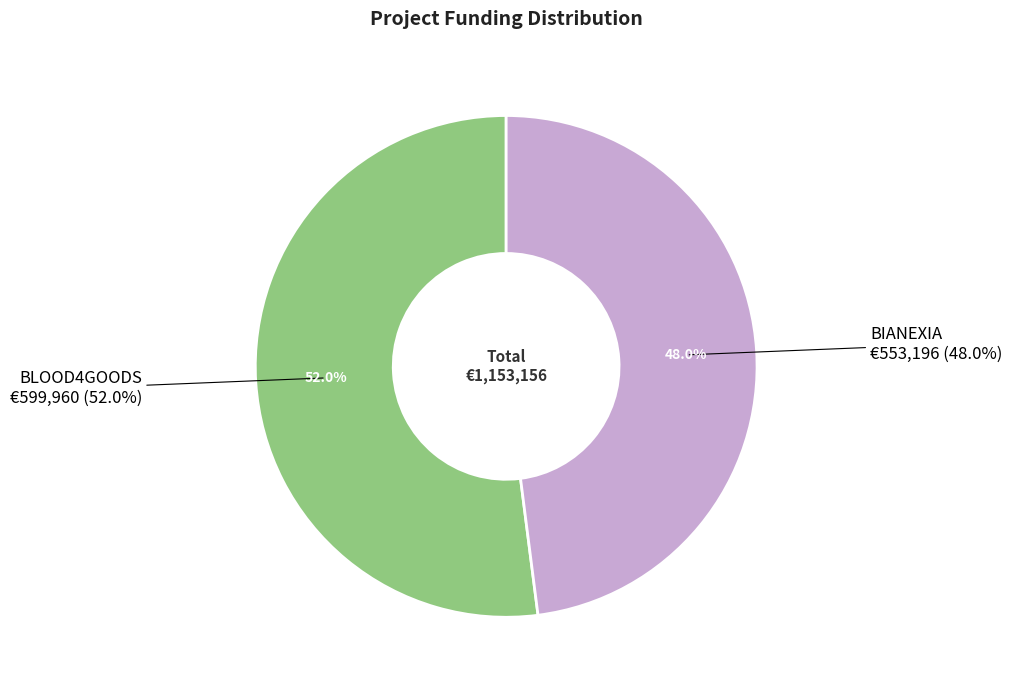

True or false: BIANEXIA accounts for 48% of the total.

True